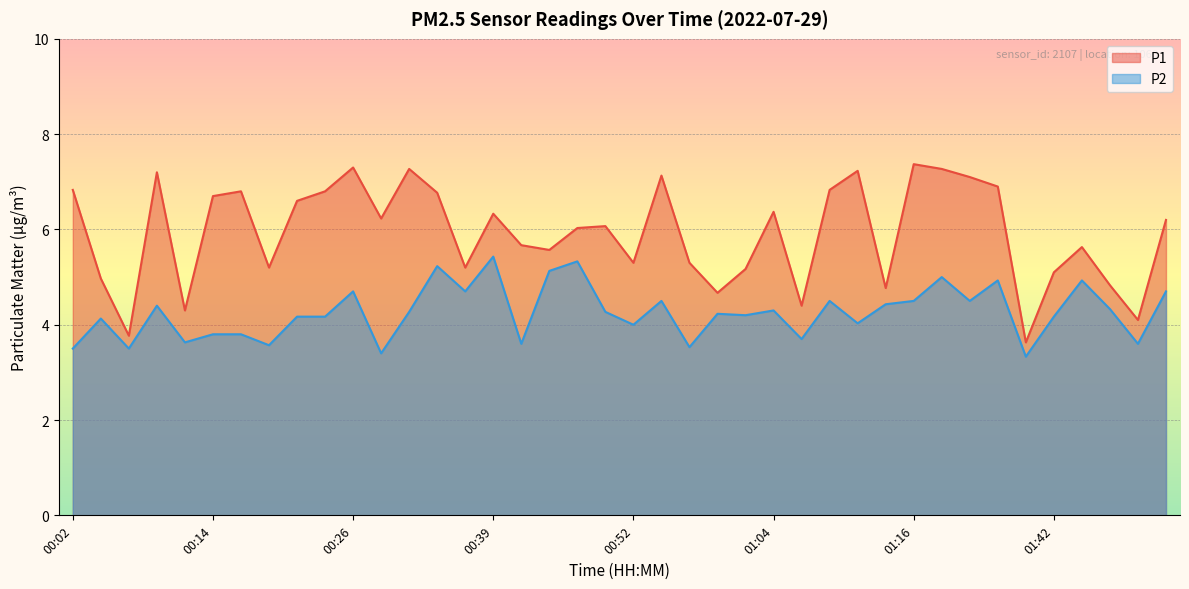

What is the average value of the P1 series?

5.9